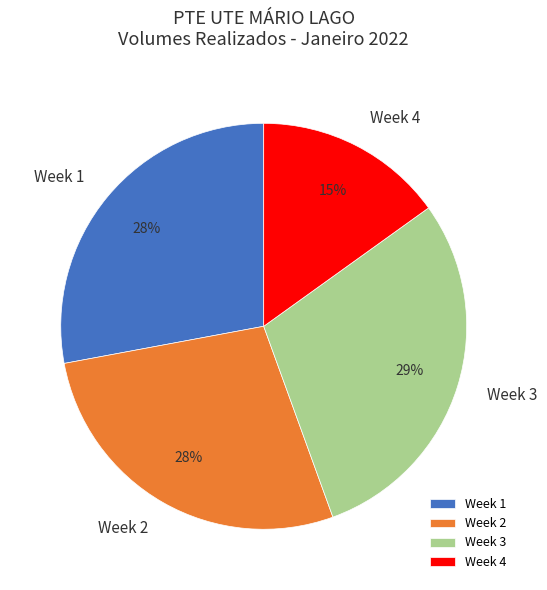

Is there a majority slice in this chart?

No